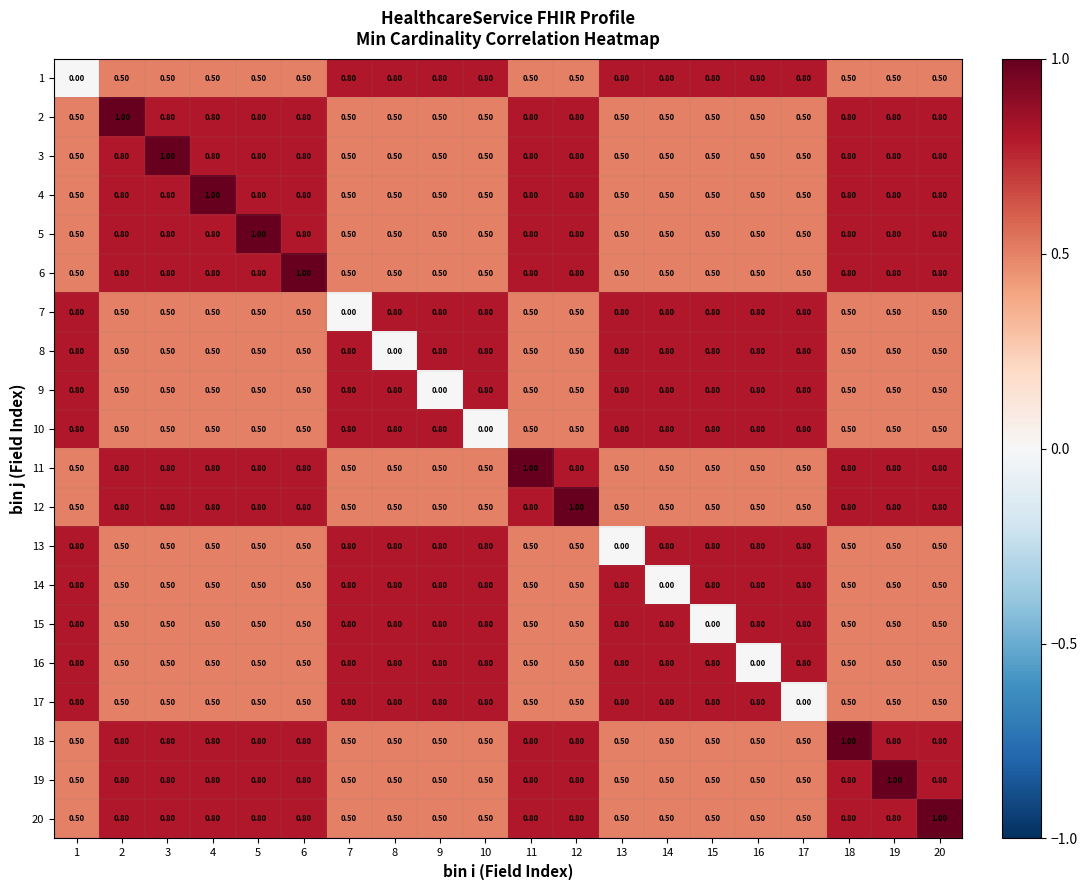

What is the total value across all series at 13?

12.2